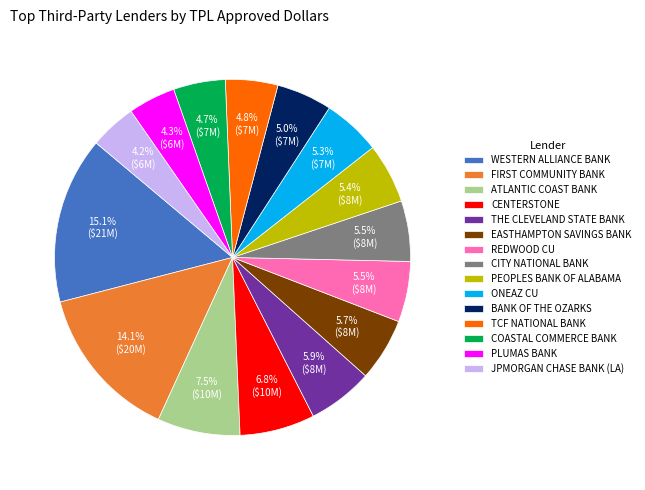

Does any single category account for the majority?

No